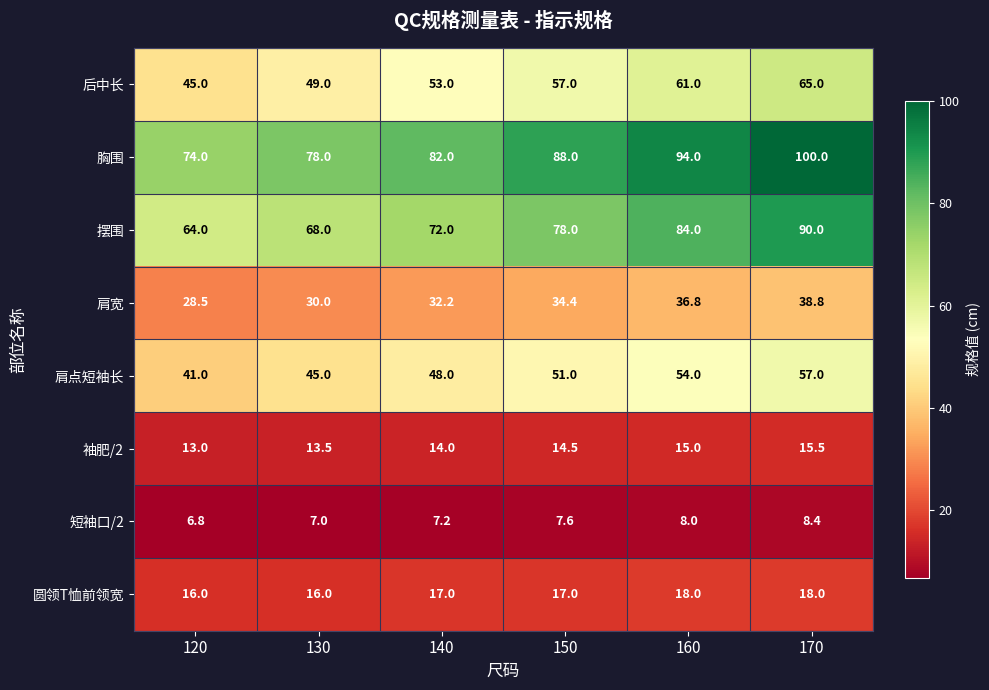

At which category does the chart reach its minimum across all series?

120